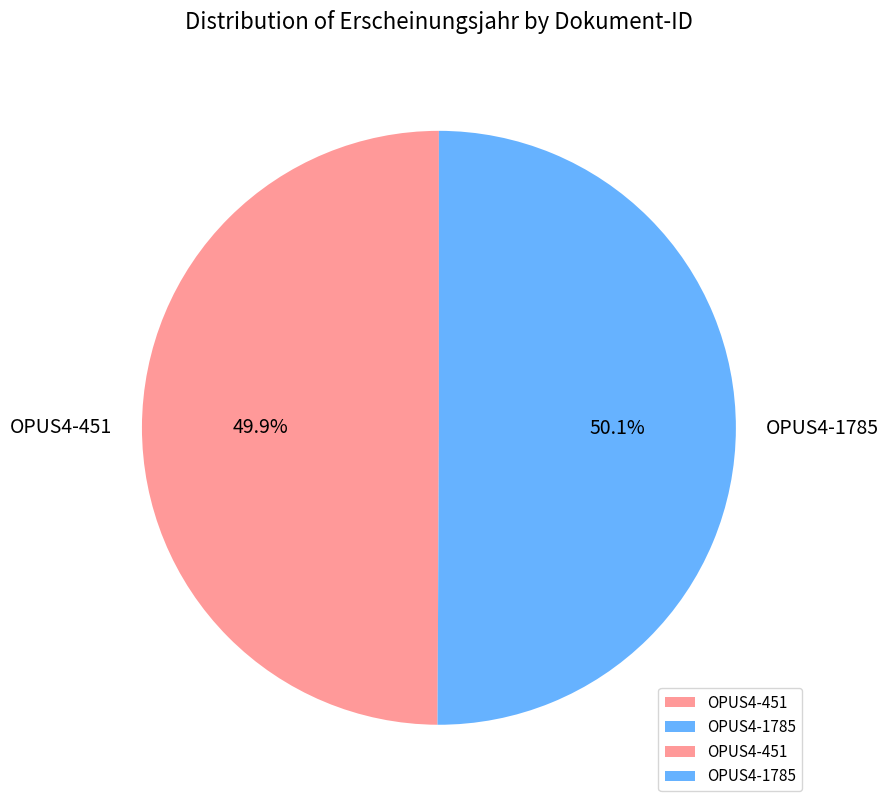

What is the ratio of the value at OPUS4-1785 to the value at OPUS4-451?

1.0